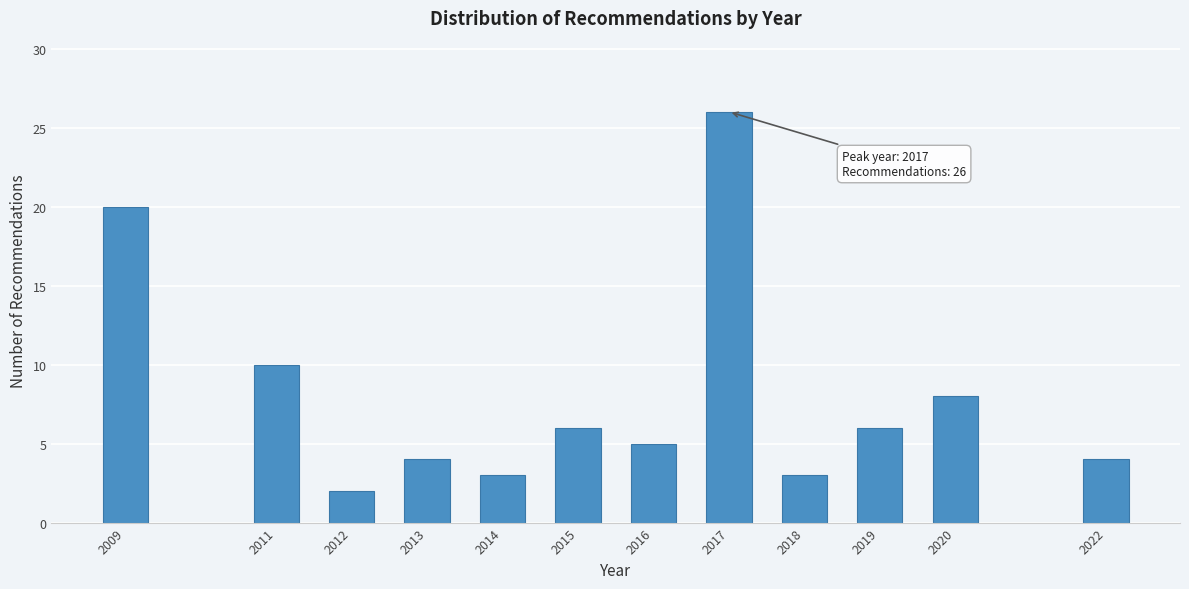

Reading left to right, extract all data points from this chart.

20	10	2	4	3	6	5	26	3	6	8	4